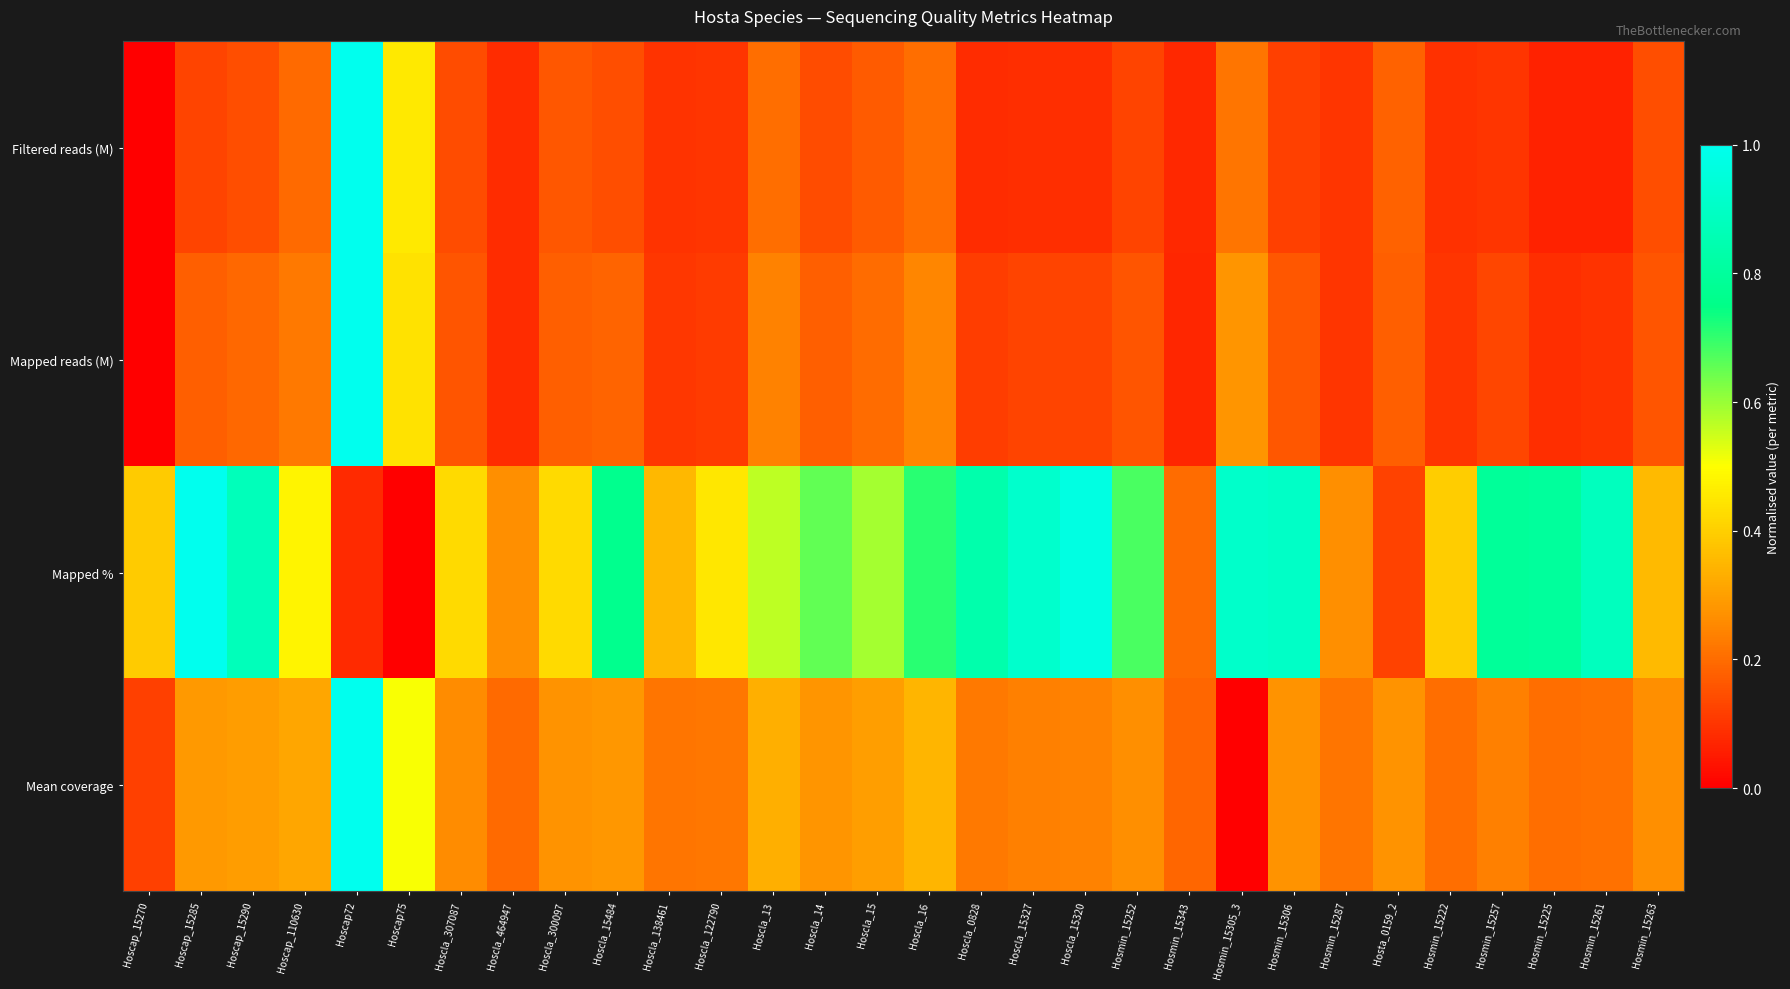

Which series changed the most between Hoscap_15285 and Hosmin_15222?

Mapped %